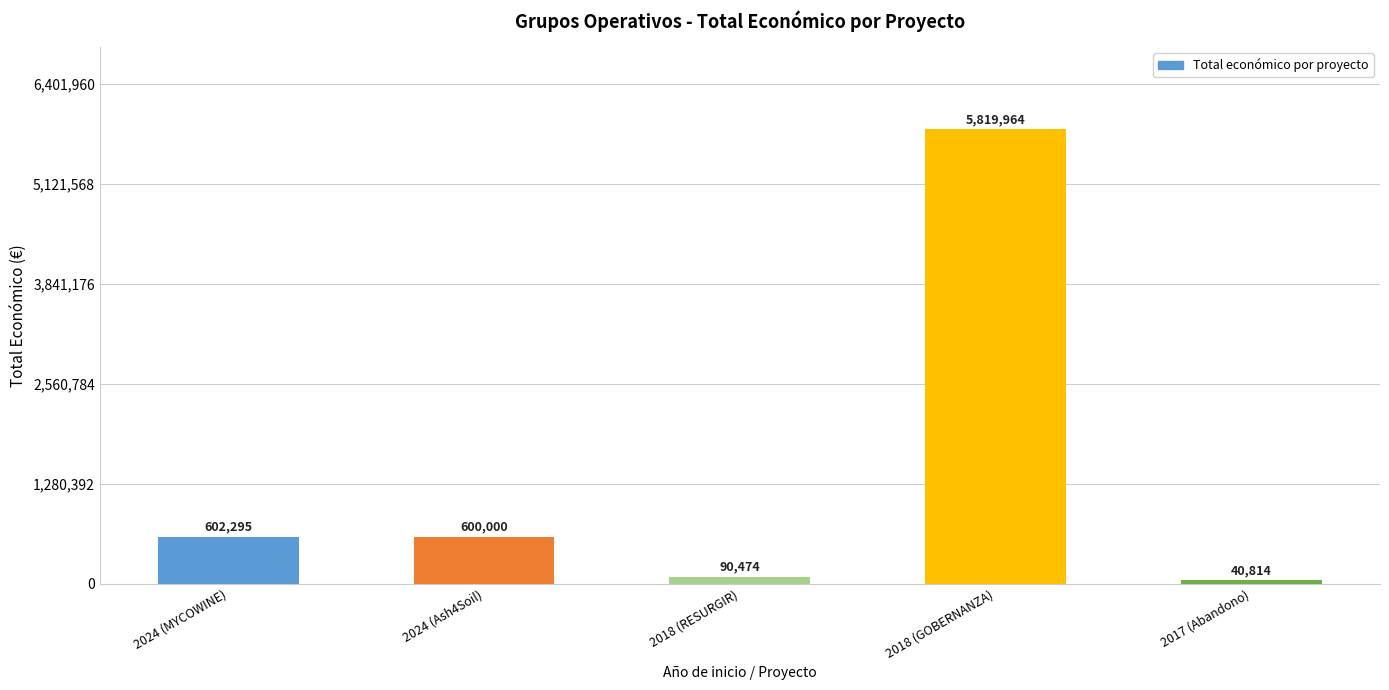

How many data points are less than 600000?

2